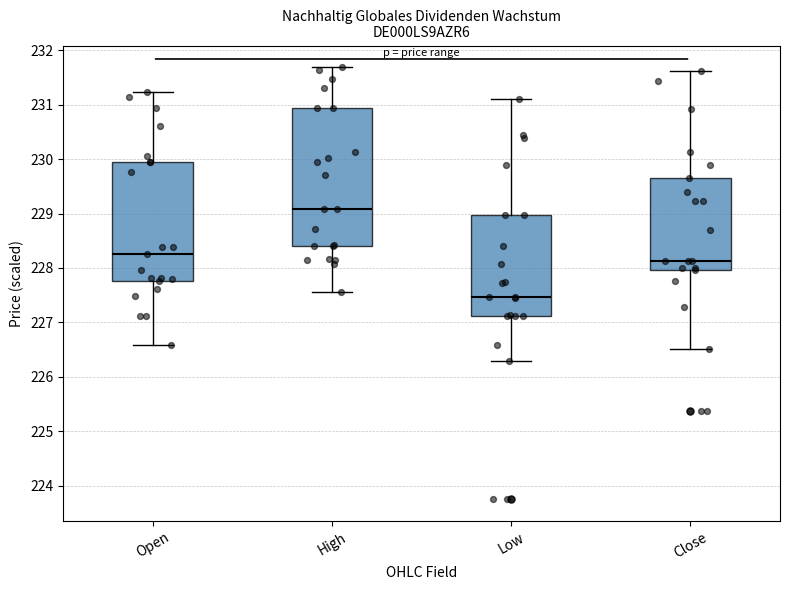

Which box has the highest median line?

High